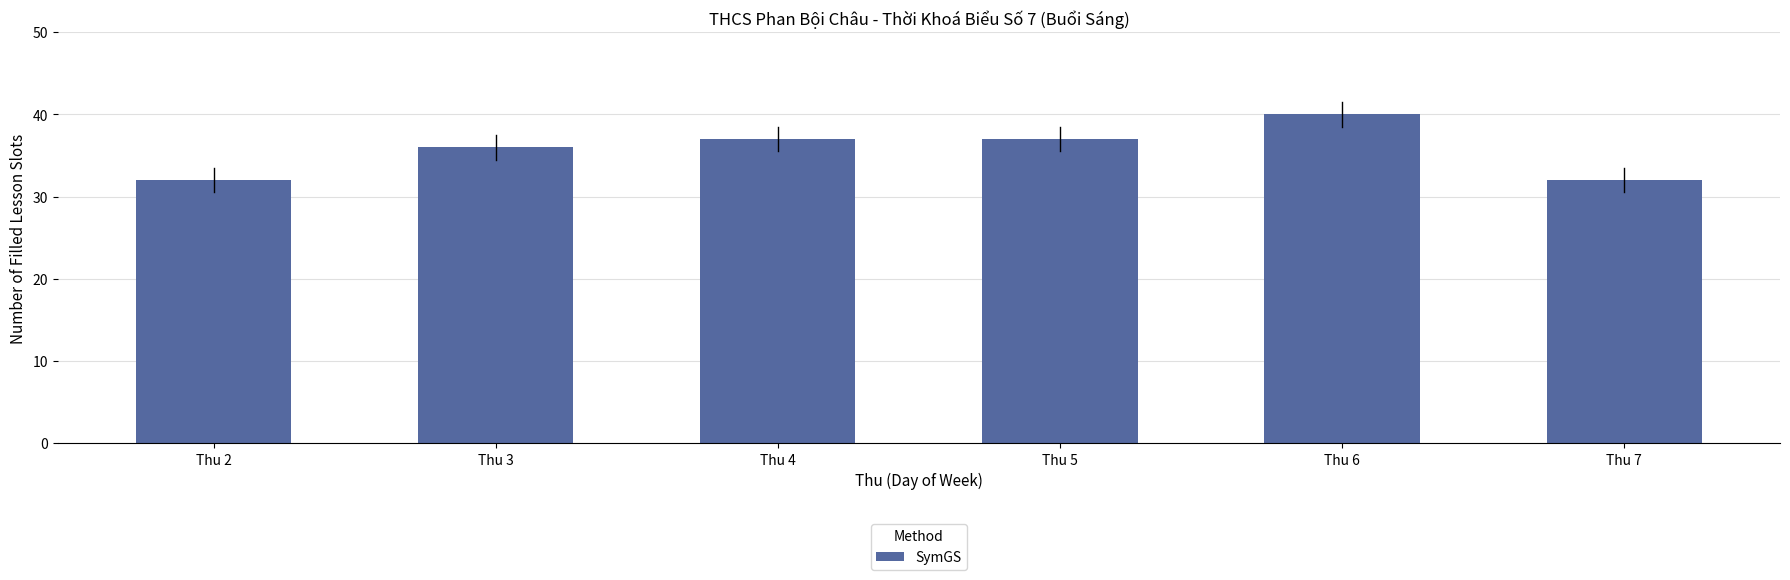

What is the difference between the values at Thu 2 and Thu 4?

5